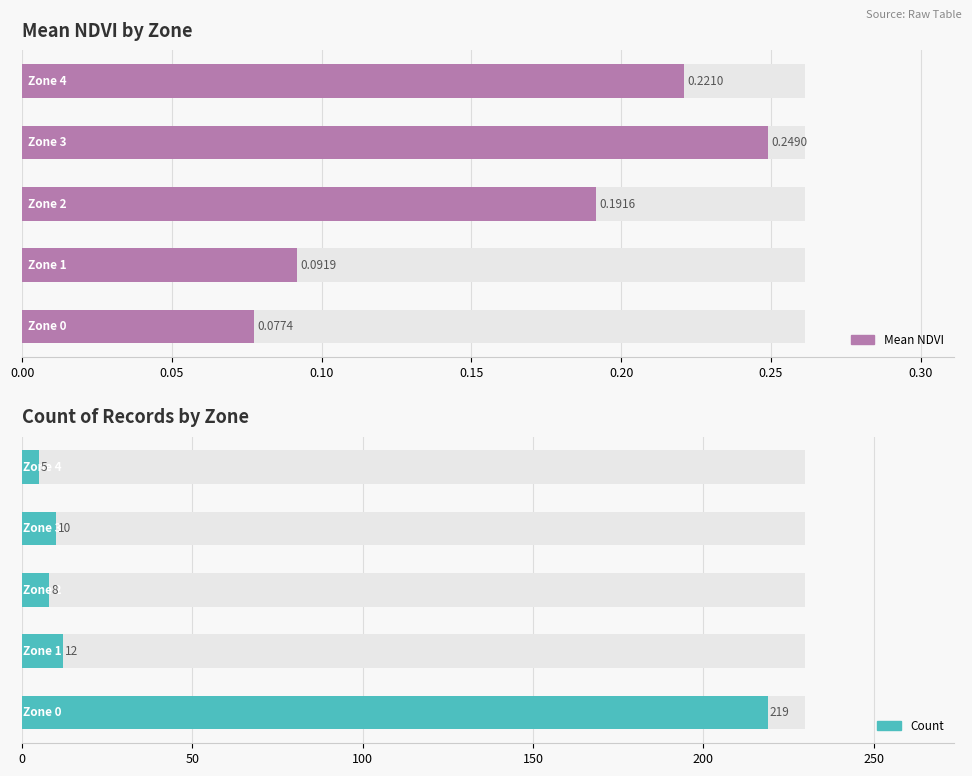

What is the difference between the Mean NDVI values at 0.05 and 0.20?

0.1